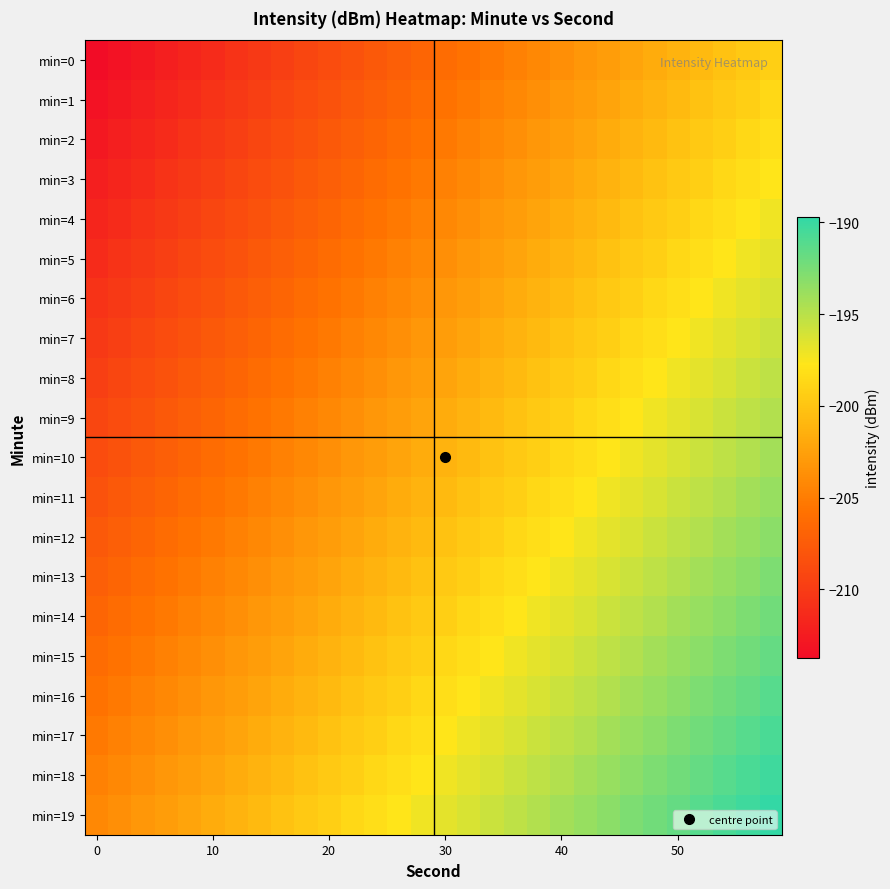

List the series in order of their peak value, lowest first.

min=0, min=1, min=2, min=3, min=4, min=5, min=6, min=7, min=8, min=9, min=10, min=11, min=12, min=13, min=14, min=15, min=16, min=17, min=18, min=19